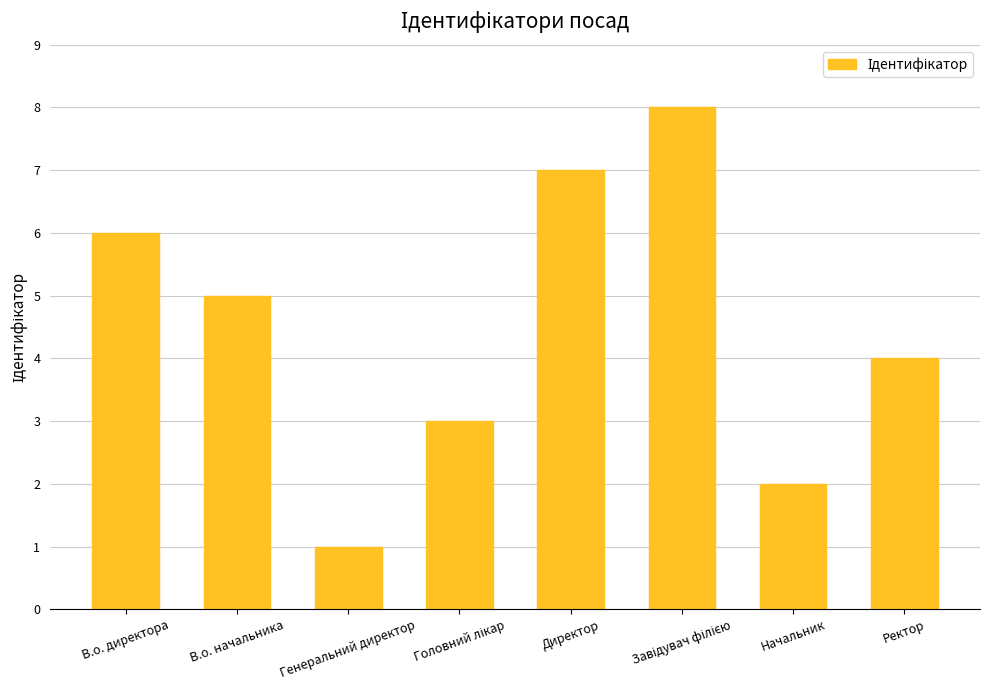

Between В.о. начальника and Директор, which is larger?

Директор